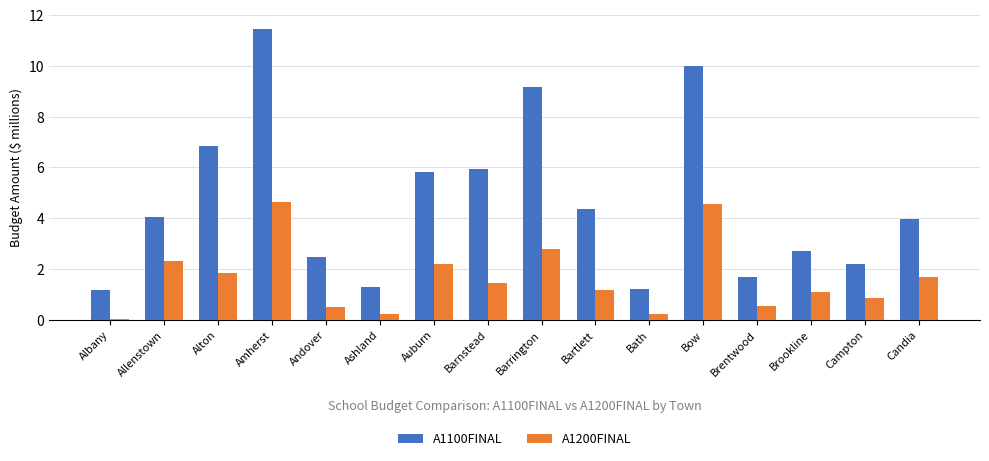

What are all the series names shown in the legend?

A1100FINAL, A1200FINAL